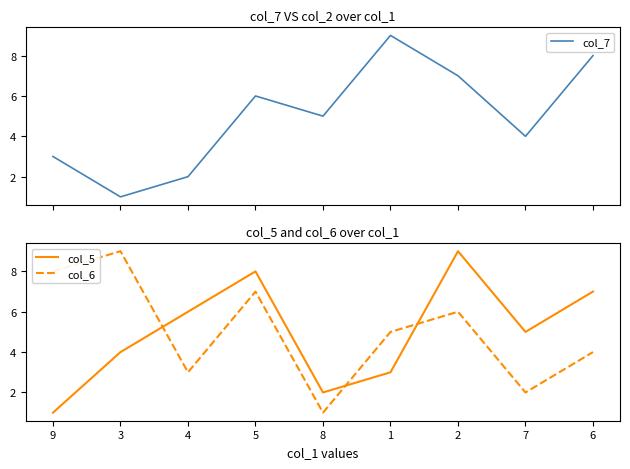

True or false: col_6 and col_5 cross at least once.

True